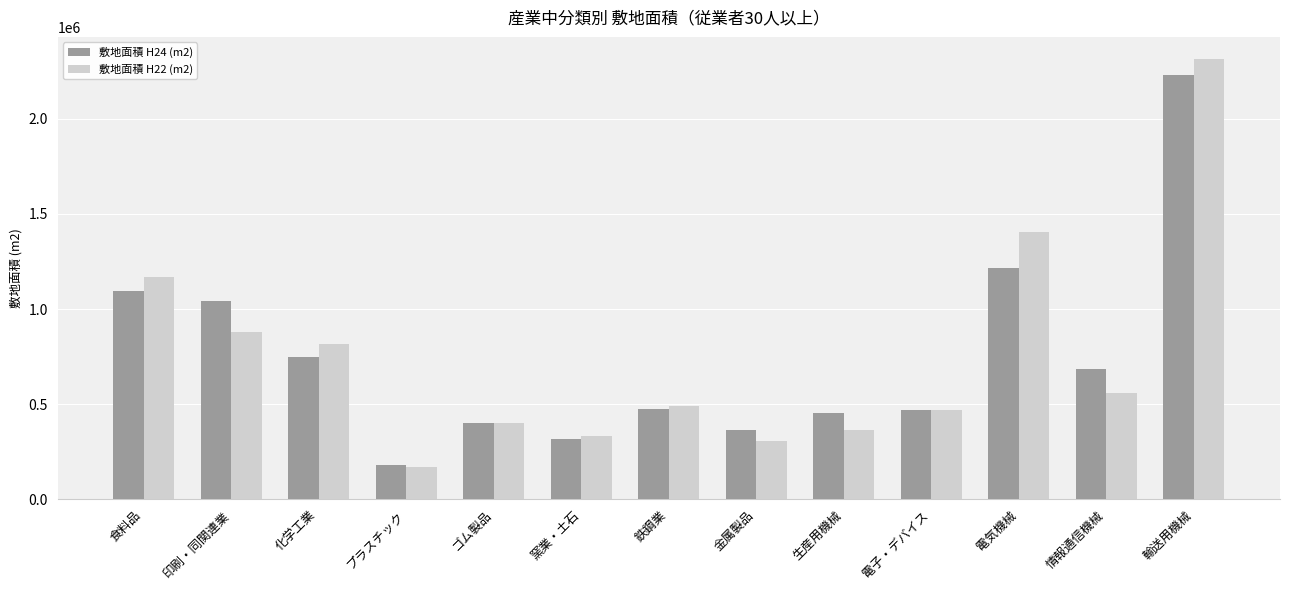

What is the label of the 10th bar from the right?

プラスチック